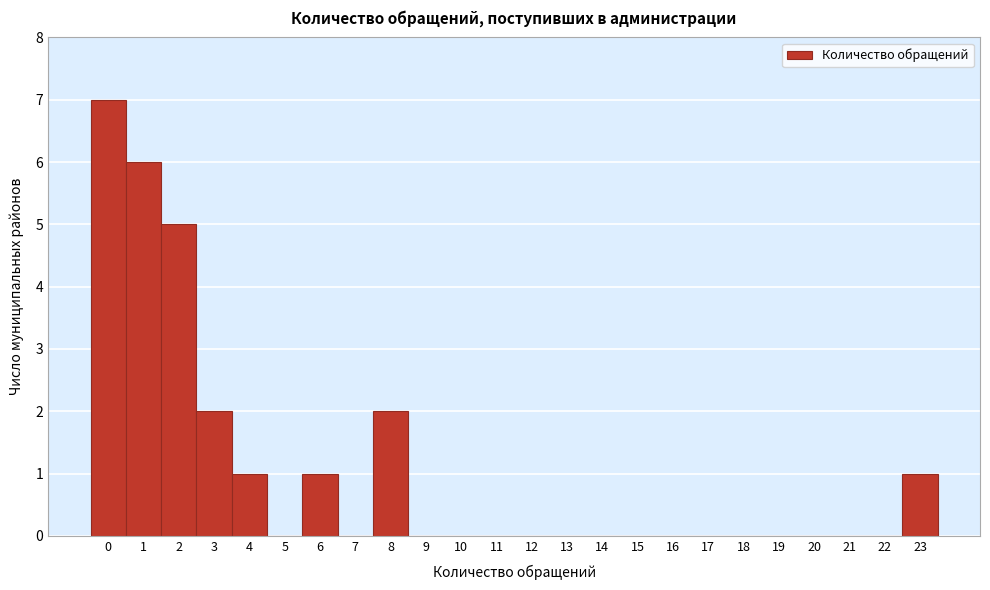

Reading left to right, list every bar in this chart as the range it spans on the x-axis followed by its height. The values are not printed on the chart, so give them approximately, as read against the axis.

-0.5 to 0.5: 7
0.5 to 1.5: 6
1.5 to 2.5: 5
2.5 to 3.5: 2
3.5 to 4.5: 1
4.5 to 5.5: 0
5.5 to 6.5: 1
6.5 to 7.5: 0
7.5 to 8.5: 2
8.5 to 9.5: 0
9.5 to 10.5: 0
10.5 to 11.5: 0
11.5 to 12.5: 0
12.5 to 13.5: 0
13.5 to 14.5: 0
14.5 to 15.5: 0
15.5 to 16.5: 0
16.5 to 17.5: 0
17.5 to 18.5: 0
18.5 to 19.5: 0
19.5 to 20.5: 0
20.5 to 21.5: 0
21.5 to 22.5: 0
22.5 to 23.5: 1